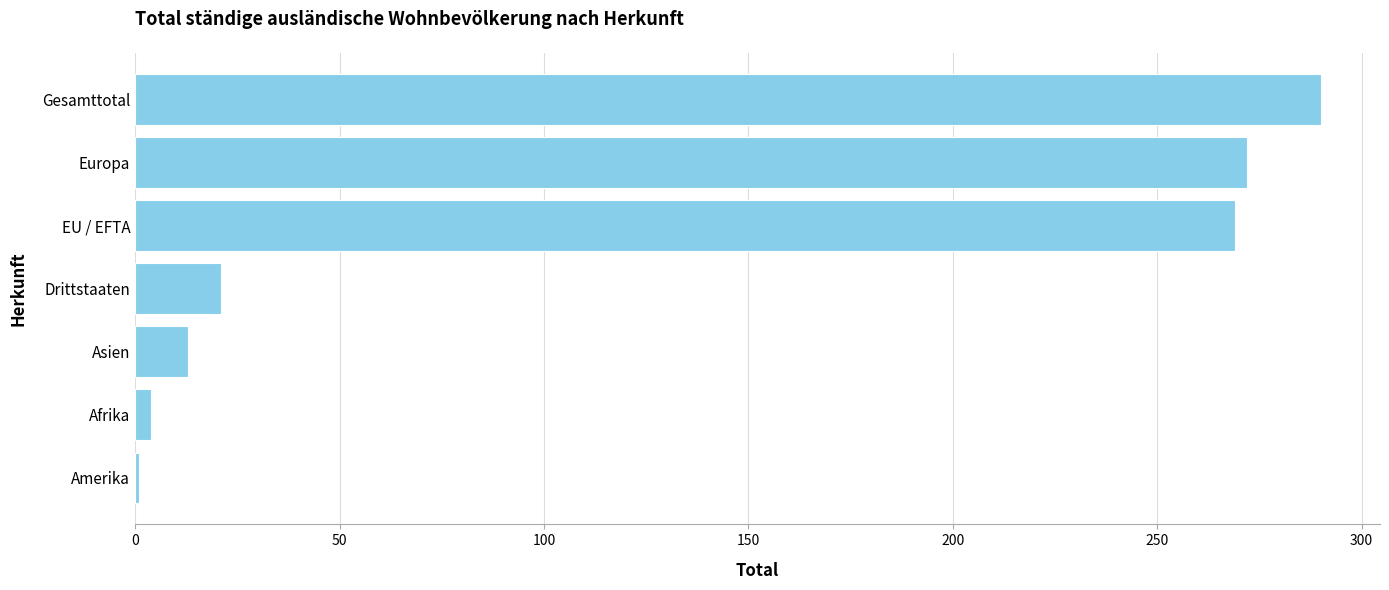

What is the average value?

124